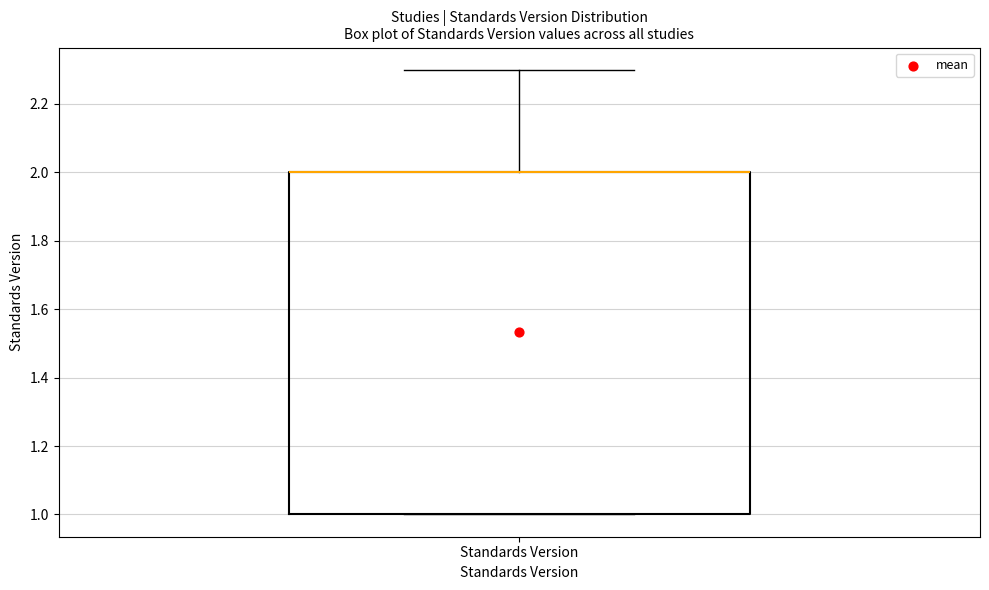

Read this box plot against the y-axis: the position of the median line, the range covered by the box, and the ends of both whiskers. The values are not printed on the chart, so give them approximately, as read against the axis.

median 2.0 (drawn on the box's upper edge), box 1.0 to 2.0, whiskers 1.0 to 2.3